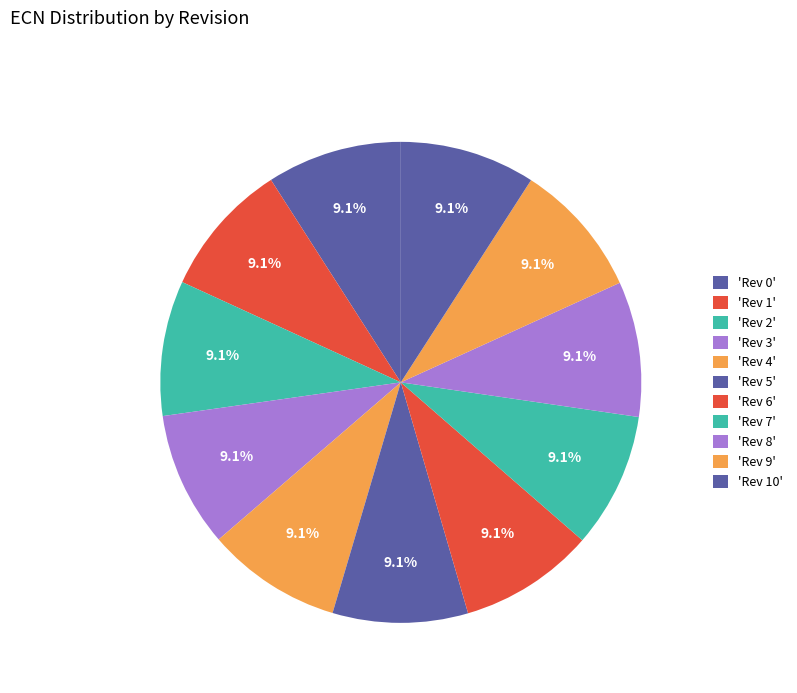

Count the number of slices in the pie.

11